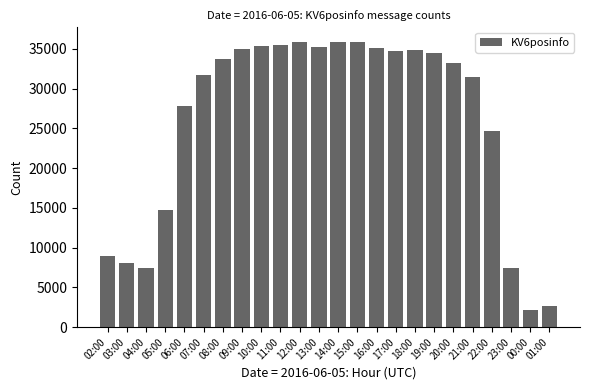

What is the value of the 3rd bar from the left?

7446